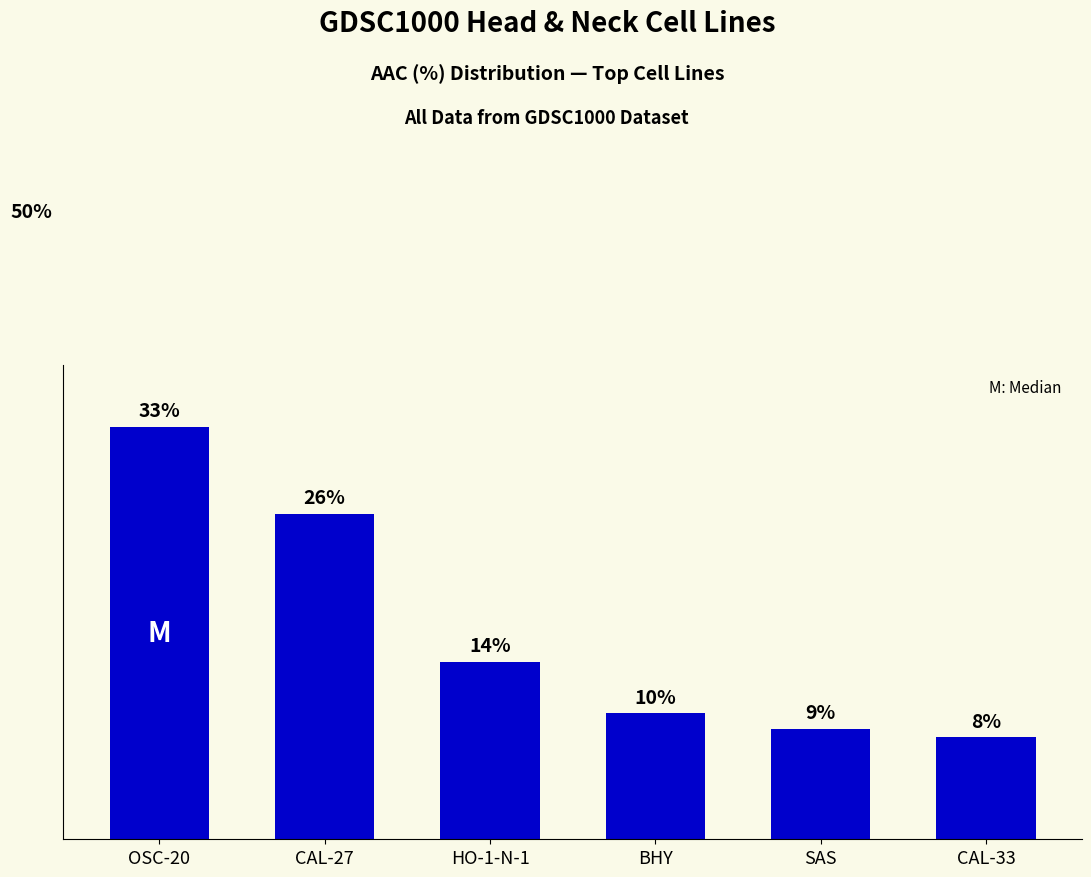

What is the label of the 1st bar from the right?

CAL-33